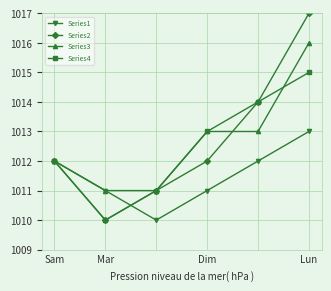

How many data points does each series have?

6